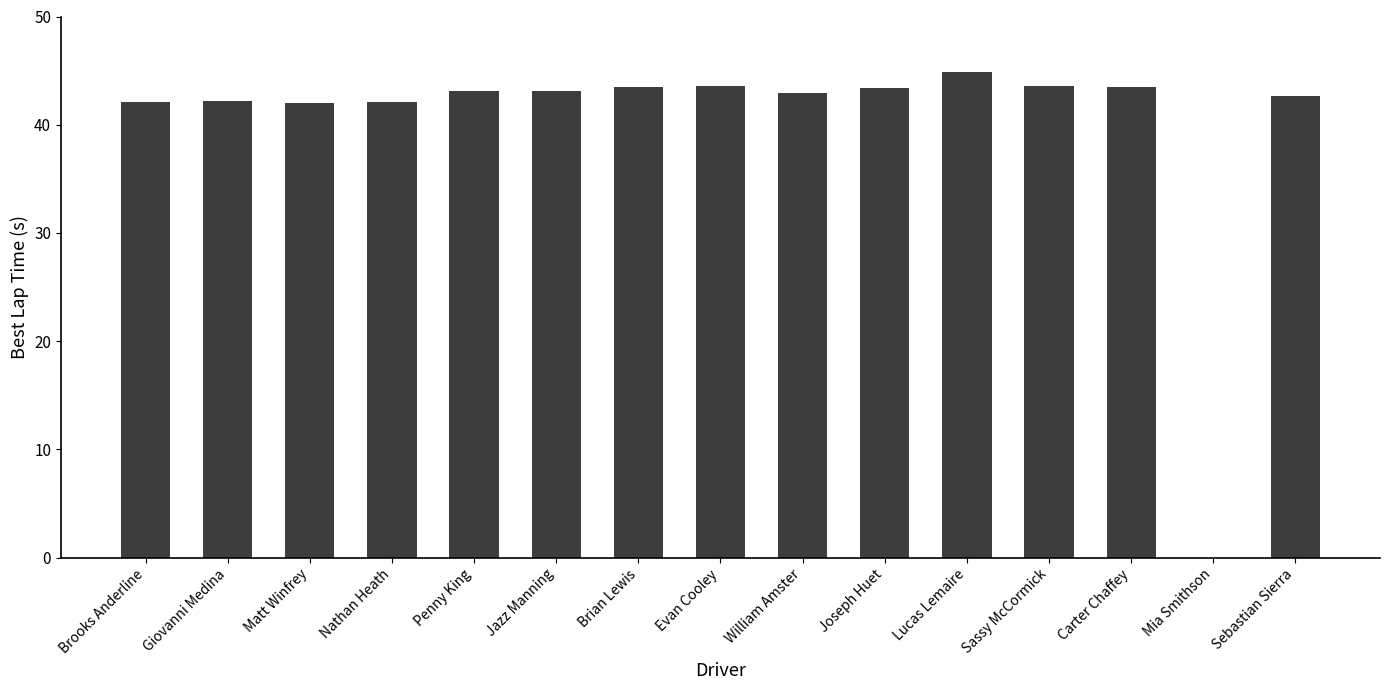

The value at Nathan Heath is 74.4. True or false?

False